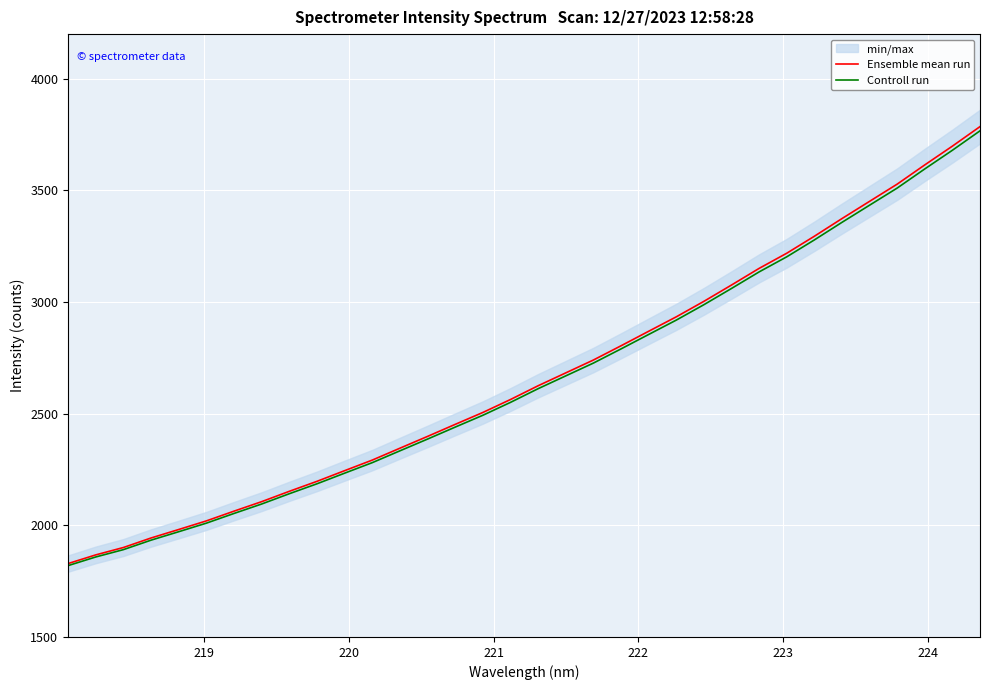

What is the maximum value for Controll run?

3766.8